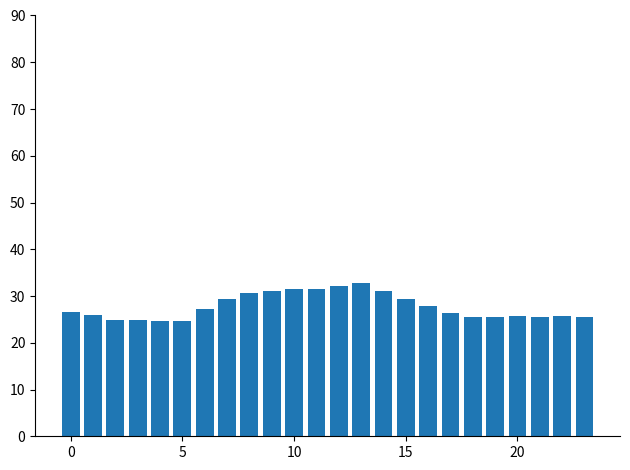

What is the average value?

27.7